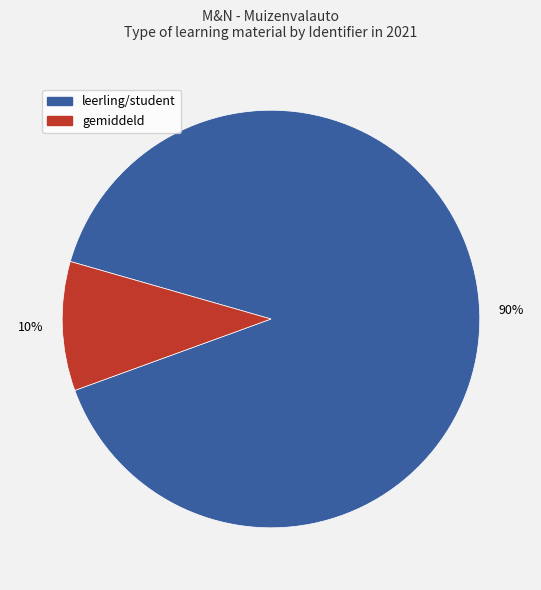

What is the ratio of the value at leerling/student to the value at gemiddeld?

9.0